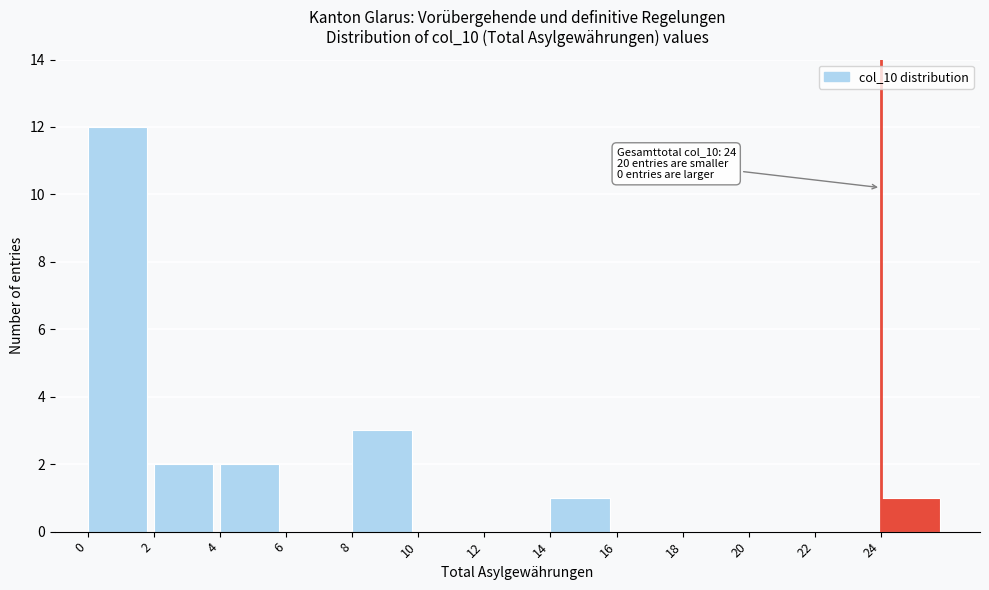

Which range on the x-axis has the tallest bar?

0 to 2